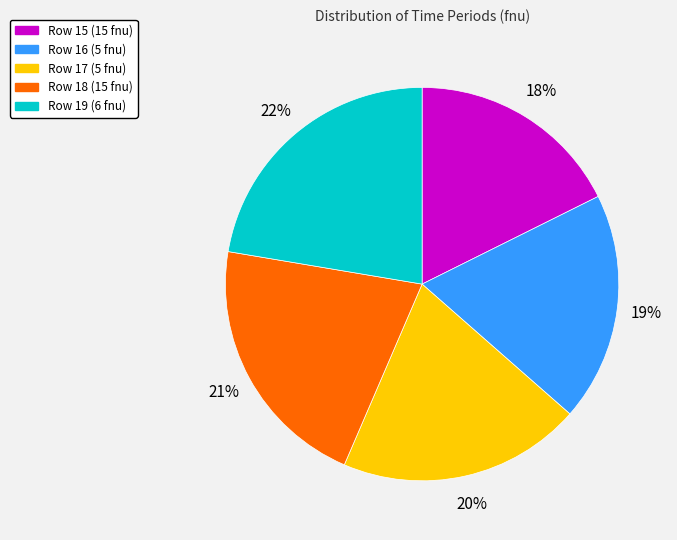

Is there any slice that represents more than half of the pie?

No